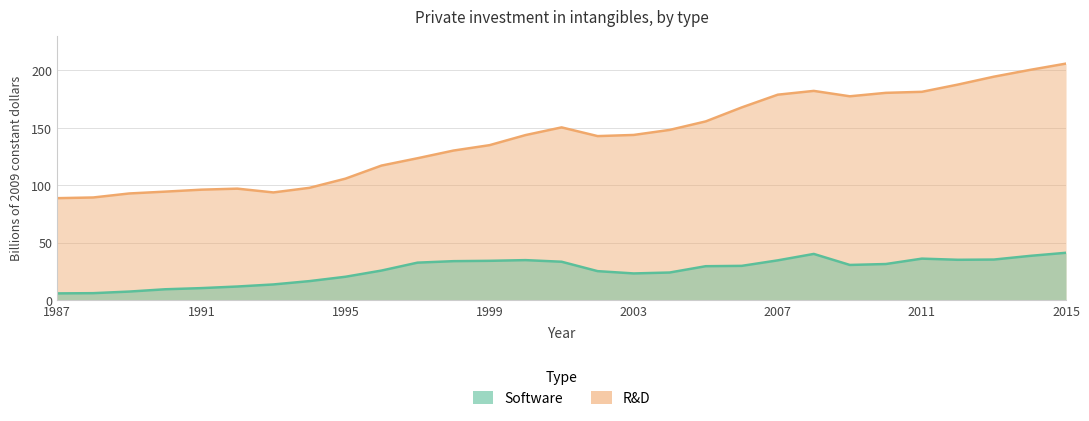

What is the difference between the R&D values at 2005 and 1987?

66.9